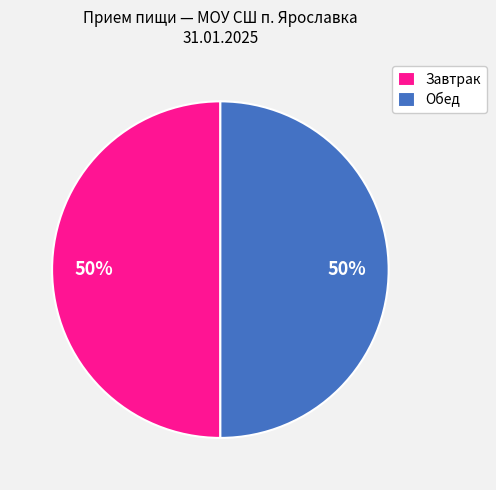

Count the number of slices in the pie.

2